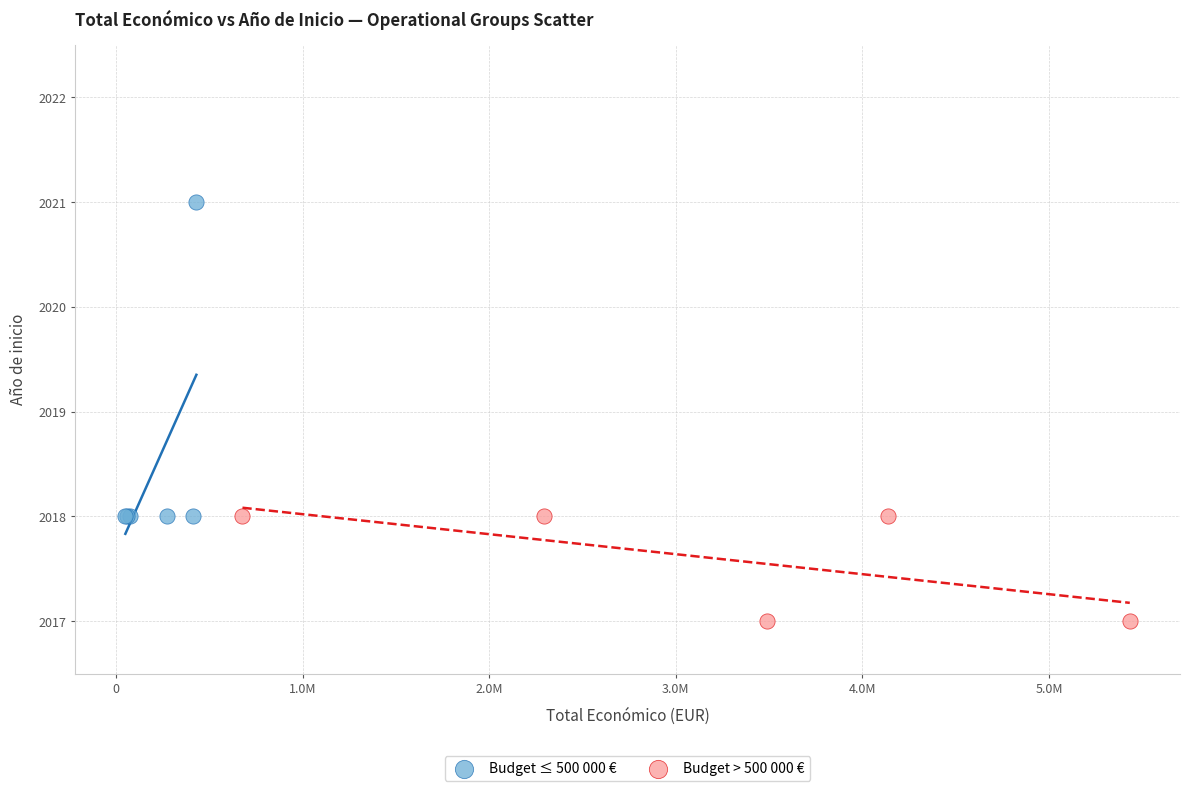

Which series reaches the maximum Y coordinate?

Budget ≤ 500 000 €